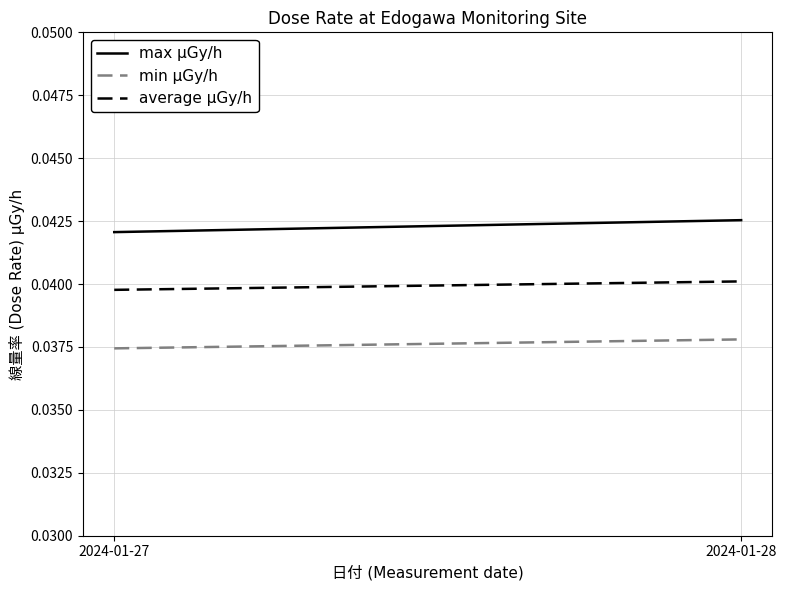

Between 2024-01-28 and 2024-01-27, which is larger?

2024-01-28